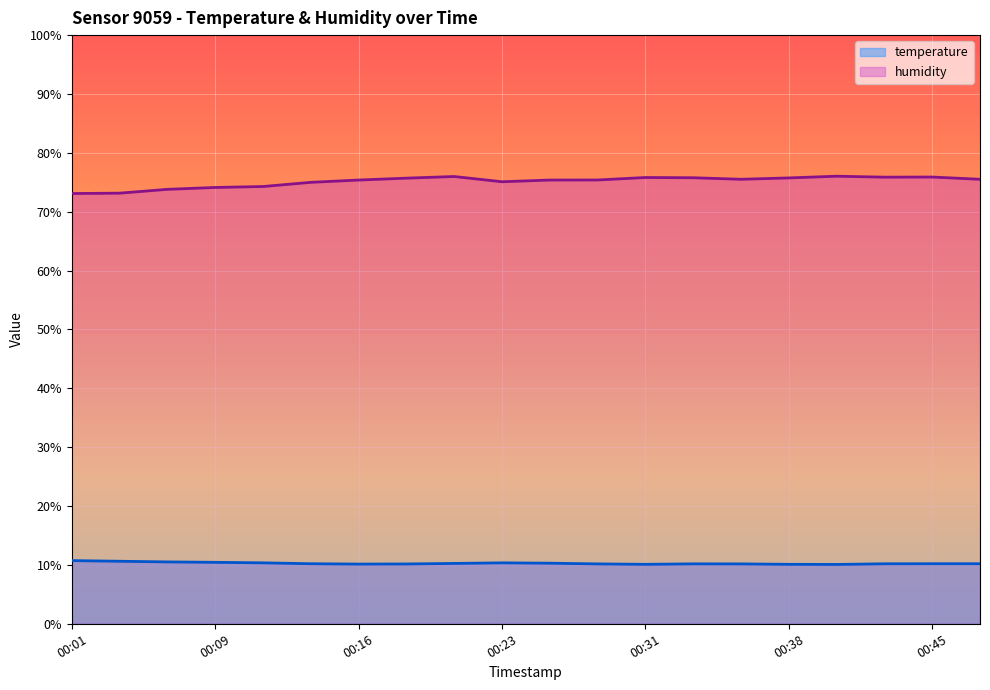

Which series changed the most between 00:11 and 00:48?

humidity